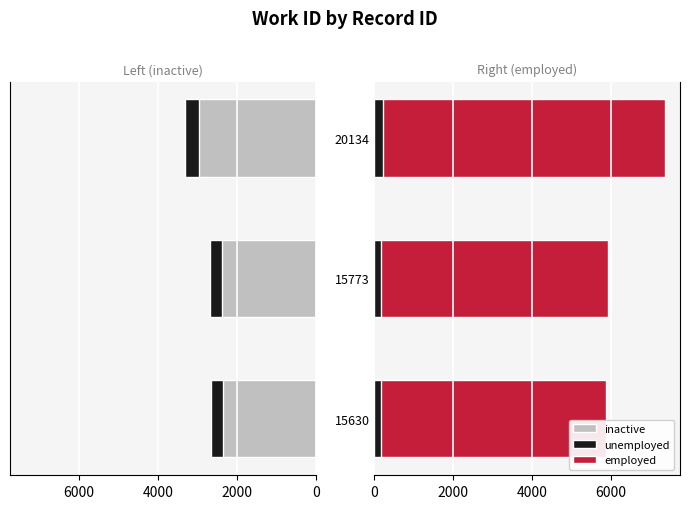

How many groups of bars are there?

3